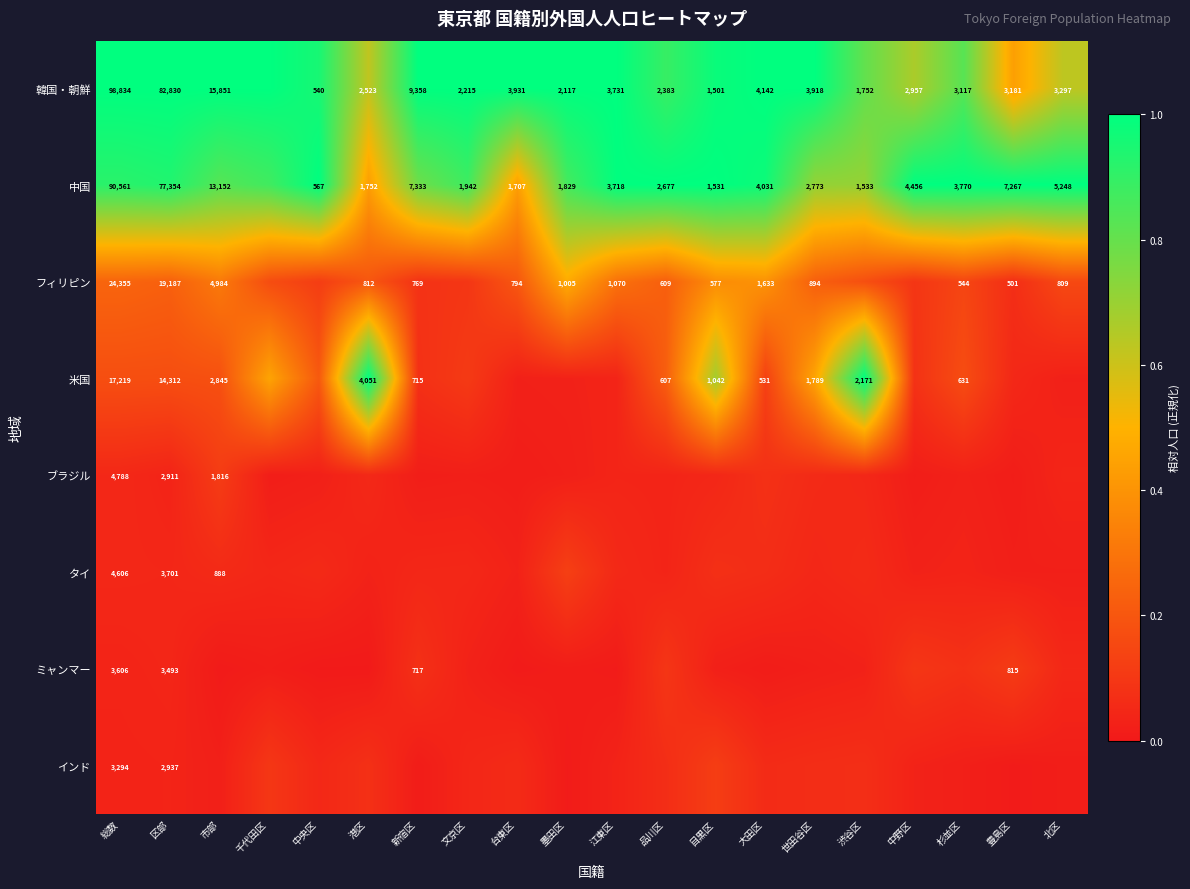

At 目黒区, list the series in order from largest to smallest.

中国, 韓国・朝鮮, 米国, フィリピン, インド, タイ, ブラジル, ミャンマー